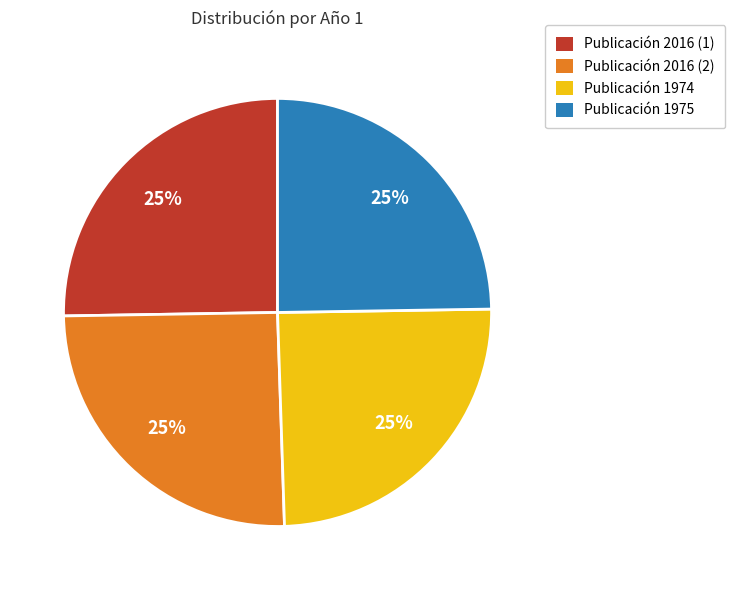

Is it true that Publicación 2016 (1) is 25% of the pie?

True